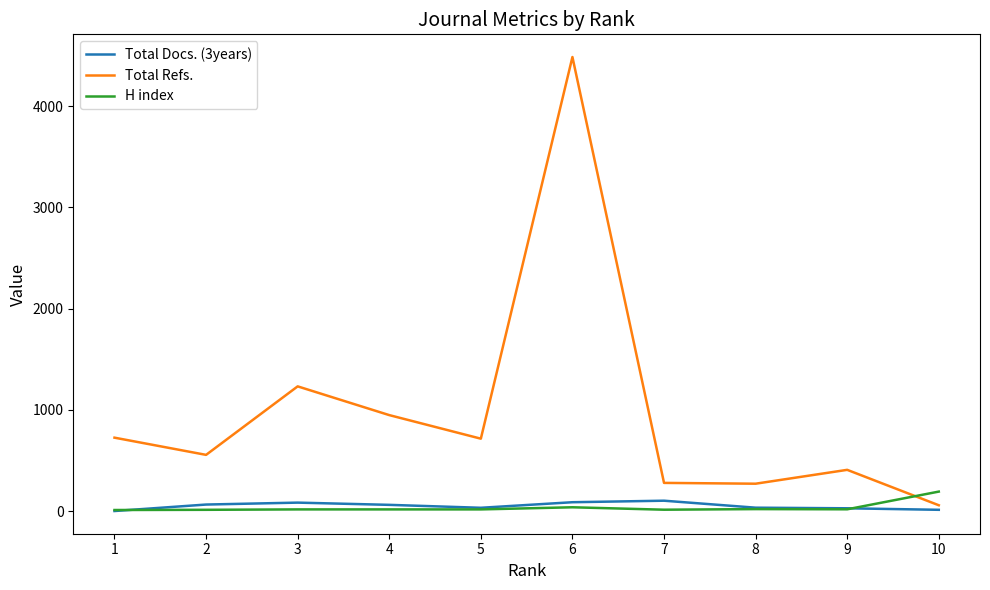

Which series has the widest spread of values?

Total Refs.